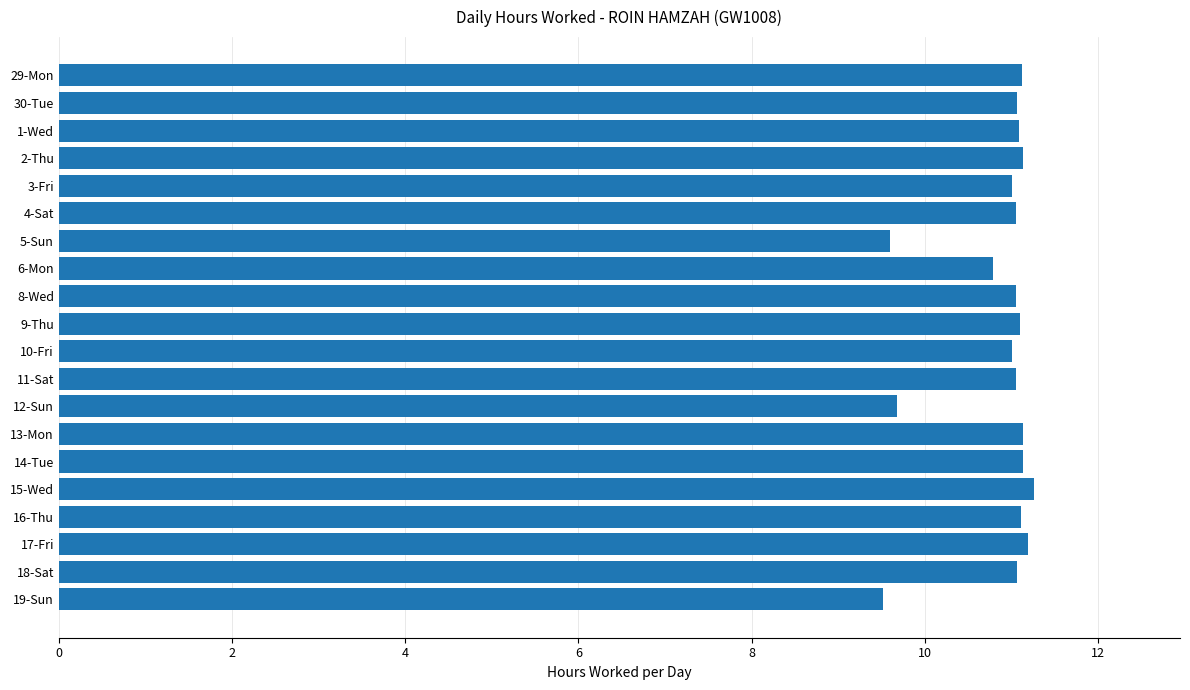

What is the ratio of the value at 1-Wed to the value at 3-Fri?

1.0